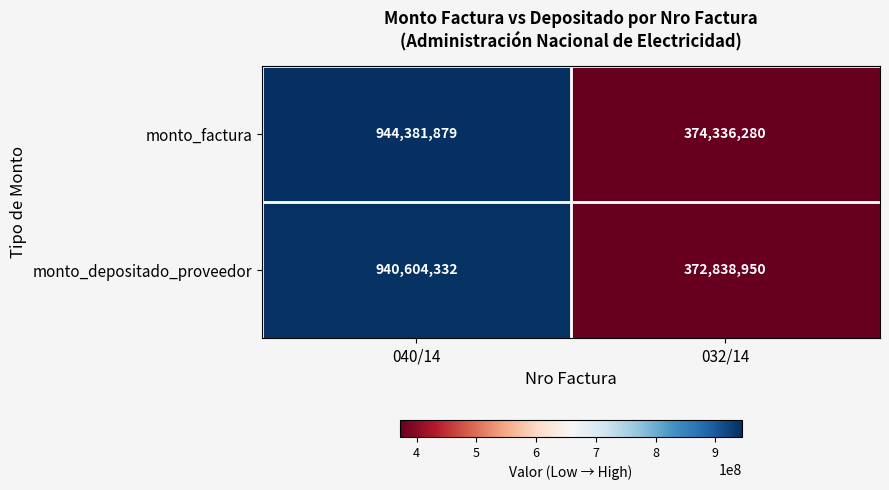

List the series in order of their overall mean, highest first.

monto_factura, monto_depositado_proveedor